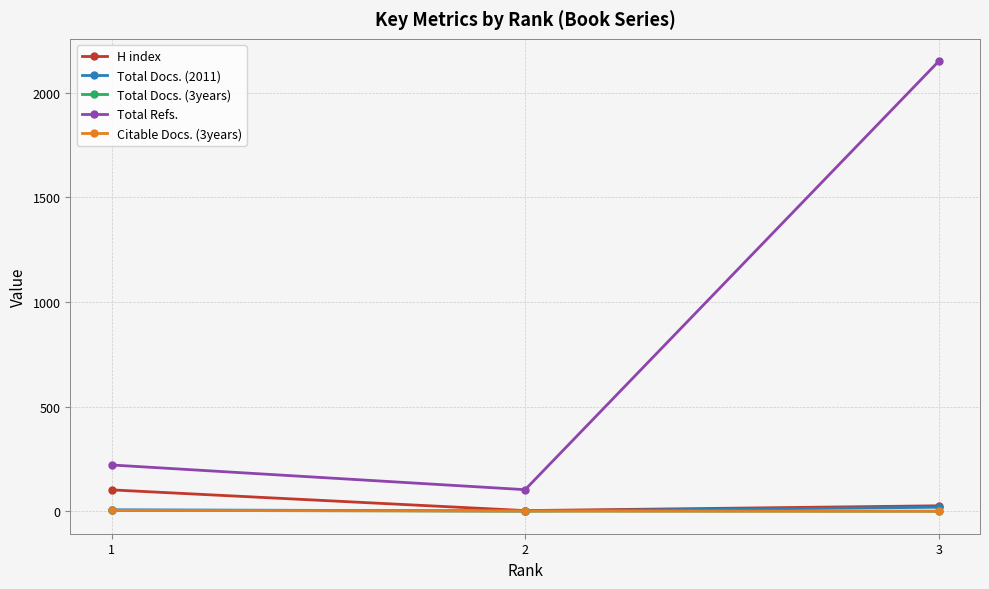

Does the chart have visible grid lines?

Yes